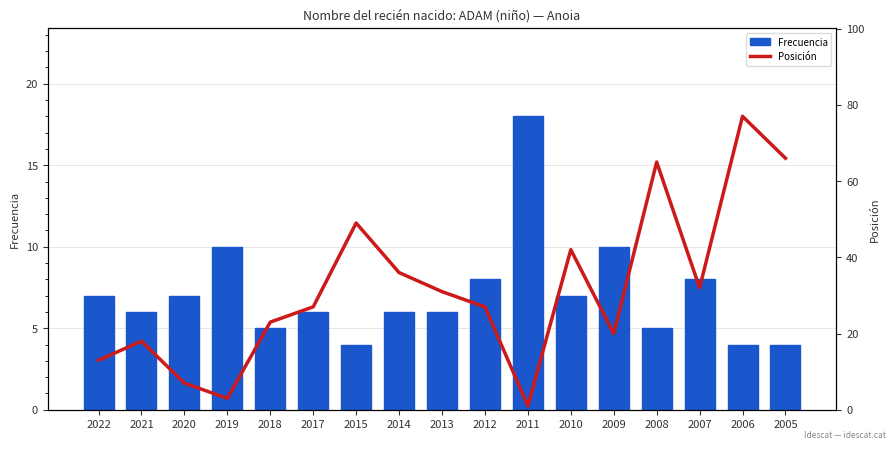

List the series in order of their overall mean, highest first.

Posición, Frecuencia